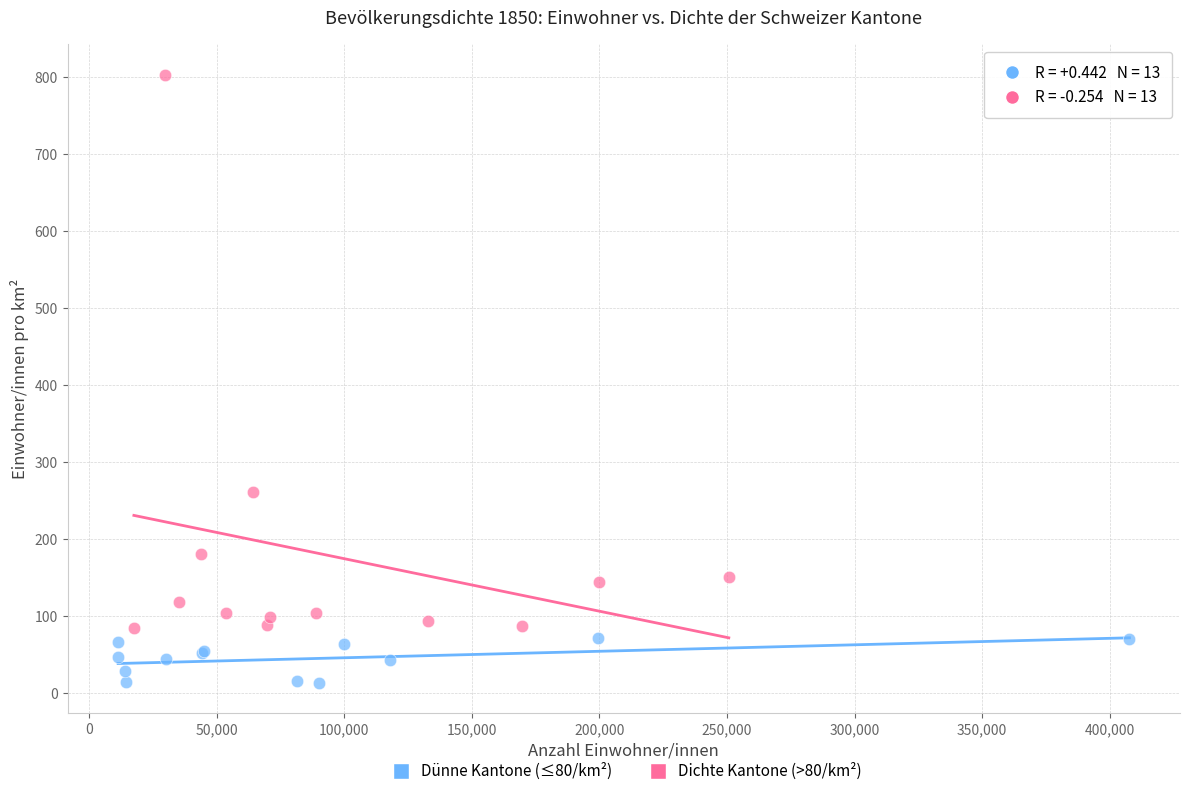

Which series reaches the minimum Y coordinate?

Dünne Kantone (≤80/km²)